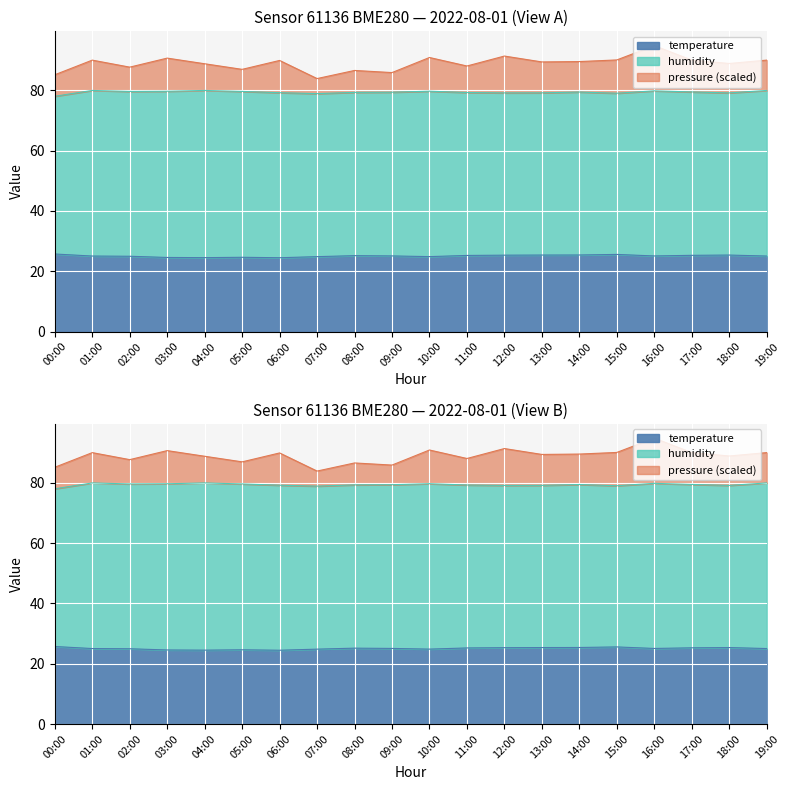

What is the sum of all temperature values?

501.7